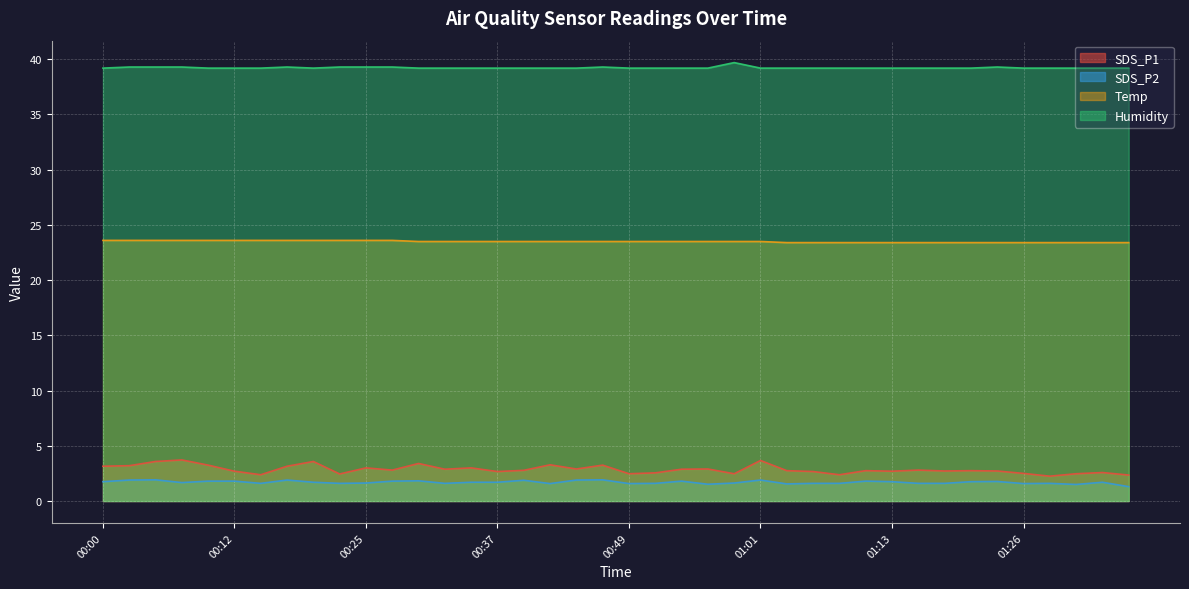

Reading left to right, what are all the values shown in this chart?

SDS_P1: 00:00=3.1	00:02=3.2	00:05=3.6	00:07=3.7	00:10=3.2	00:12=2.7	00:15=2.4	00:17=3.1	00:20=3.6	00:22=2.5	00:25=3.0	00:27=2.8	00:29=3.4	00:32=2.9	00:34=3.0	00:37=2.7	00:39=2.8	00:42=3.3	00:44=2.9	00:47=3.2	00:49=2.5	00:51=2.5	00:54=2.9	00:56=2.9	00:59=2.5	01:01=3.7	01:04=2.8	01:06=2.7	01:09=2.4	01:11=2.8	01:13=2.7	01:16=2.8	01:18=2.7	01:21=2.8	01:24=2.7	01:26=2.5	01:28=2.2	01:31=2.5	01:33=2.6	01:36=2.4
SDS_P2: 00:00=1.8	00:02=1.9	00:05=1.9	00:07=1.7	00:10=1.8	00:12=1.8	00:15=1.6	00:17=1.9	00:20=1.7	00:22=1.6	00:25=1.6	00:27=1.8	00:29=1.8	00:32=1.6	00:34=1.7	00:37=1.7	00:39=1.9	00:42=1.6	00:44=1.9	00:47=1.9	00:49=1.6	00:51=1.6	00:54=1.8	00:56=1.5	00:59=1.6	01:01=1.9	01:04=1.6	01:06=1.6	01:09=1.6	01:11=1.8	01:13=1.8	01:16=1.6	01:18=1.6	01:21=1.8	01:24=1.8	01:26=1.6	01:28=1.6	01:31=1.5	01:33=1.7	01:36=1.3
Temp: 00:00=23.6	00:02=23.6	00:05=23.6	00:07=23.6	00:10=23.6	00:12=23.6	00:15=23.6	00:17=23.6	00:20=23.6	00:22=23.6	00:25=23.6	00:27=23.6	00:29=23.5	00:32=23.5	00:34=23.5	00:37=23.5	00:39=23.5	00:42=23.5	00:44=23.5	00:47=23.5	00:49=23.5	00:51=23.5	00:54=23.5	00:56=23.5	00:59=23.5	01:01=23.5	01:04=23.4	01:06=23.4	01:09=23.4	01:11=23.4	01:13=23.4	01:16=23.4	01:18=23.4	01:21=23.4	01:24=23.4	01:26=23.4	01:28=23.4	01:31=23.4	01:33=23.4	01:36=23.4
Humidity: 00:00=39.2	00:02=39.3	00:05=39.3	00:07=39.3	00:10=39.2	00:12=39.2	00:15=39.2	00:17=39.3	00:20=39.2	00:22=39.3	00:25=39.3	00:27=39.3	00:29=39.2	00:32=39.2	00:34=39.2	00:37=39.2	00:39=39.2	00:42=39.2	00:44=39.2	00:47=39.3	00:49=39.2	00:51=39.2	00:54=39.2	00:56=39.2	00:59=39.7	01:01=39.2	01:04=39.2	01:06=39.2	01:09=39.2	01:11=39.2	01:13=39.2	01:16=39.2	01:18=39.2	01:21=39.2	01:24=39.3	01:26=39.2	01:28=39.2	01:31=39.2	01:33=39.2	01:36=39.2